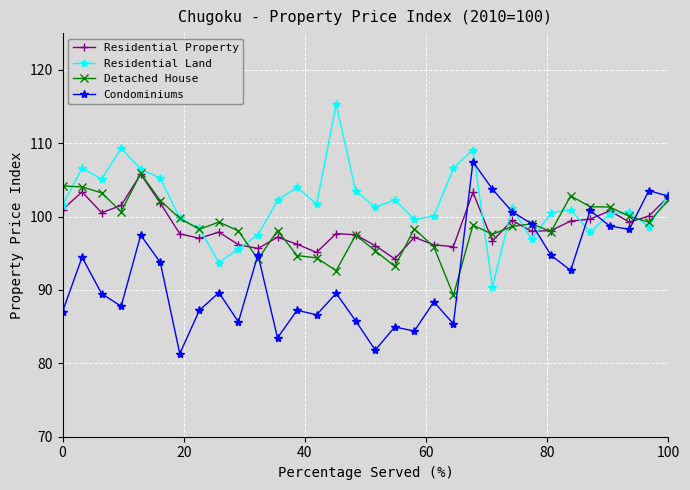

True or false: Residential Land has more than 1 interior local peaks.

True